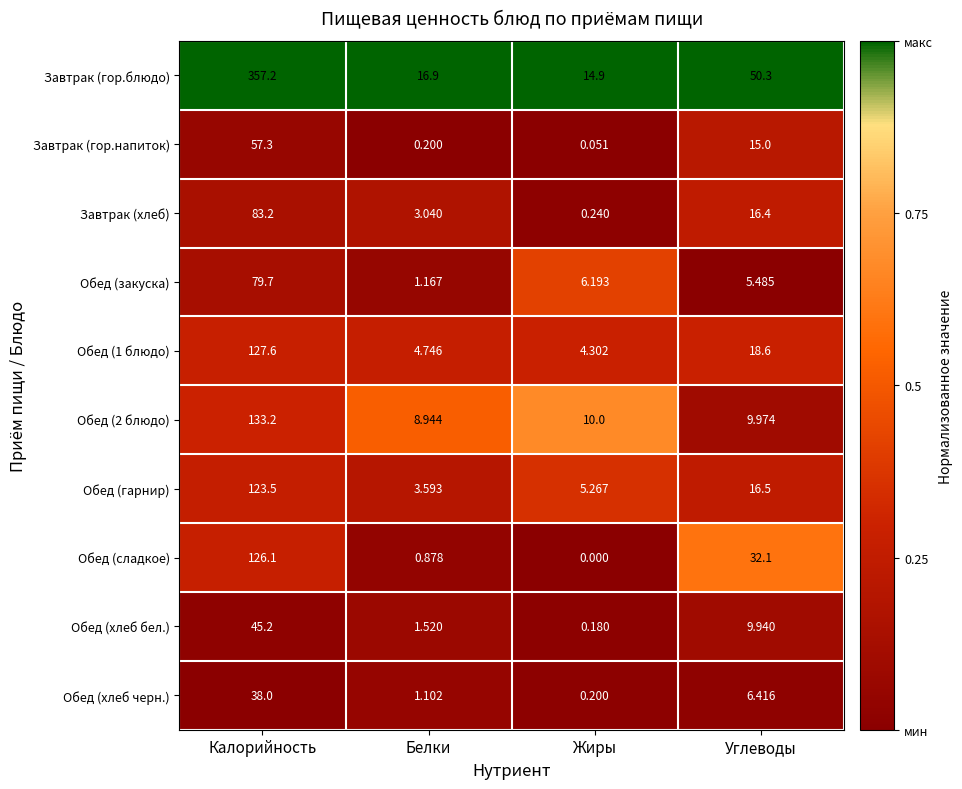

List the series in order of their peak value, lowest first.

Обед (хлеб черн.), Обед (хлеб бел.), Завтрак (гор.напиток), Обед (закуска), Завтрак (хлеб), Обед (гарнир), Обед (сладкое), Обед (1 блюдо), Обед (2 блюдо), Завтрак (гор.блюдо)